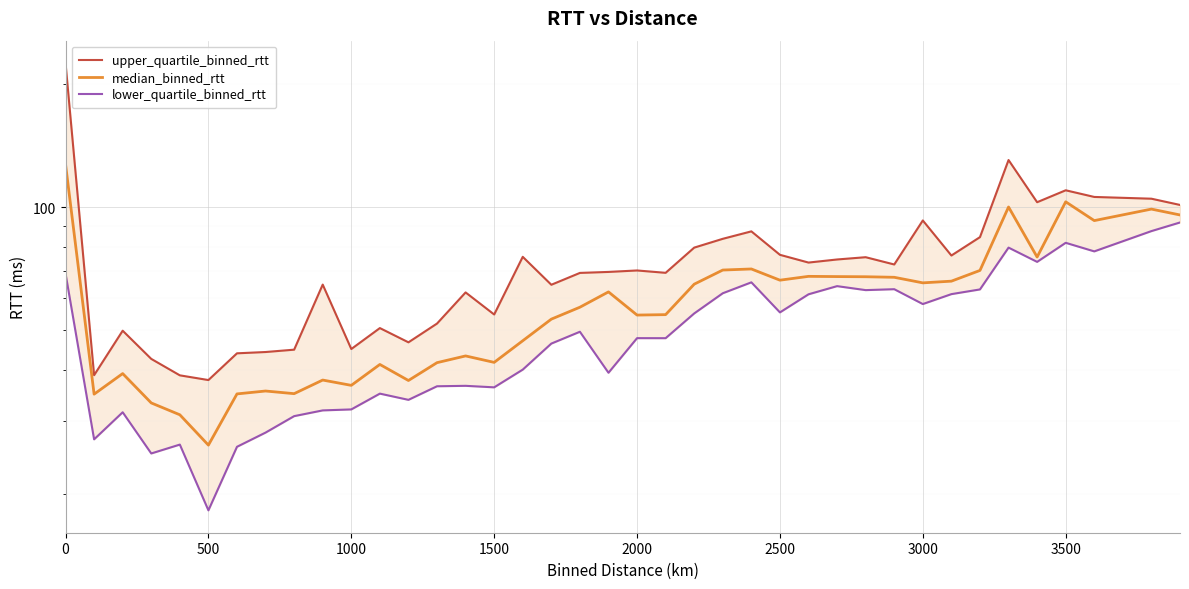

At 500, list the series in order from smallest to largest.

lower_quartile_binned_rtt, median_binned_rtt, upper_quartile_binned_rtt